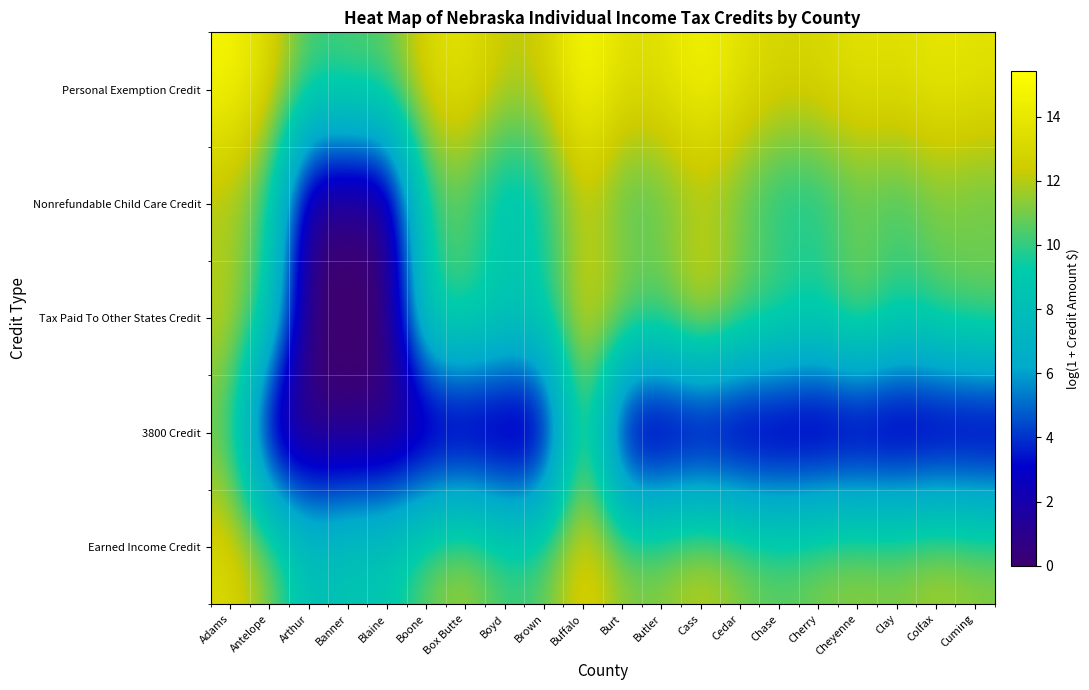

What is the total value across all series at Buffalo?

65.9